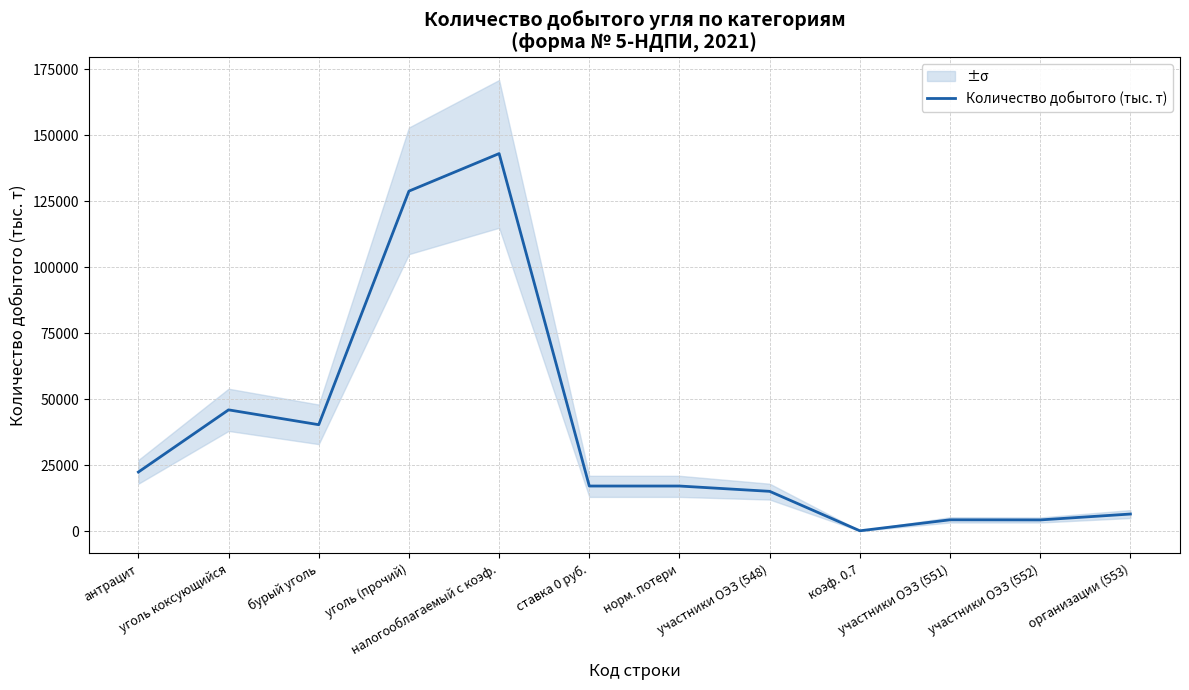

Between участники ОЭЗ (551) and участники ОЭЗ (548), which is larger?

участники ОЭЗ (548)